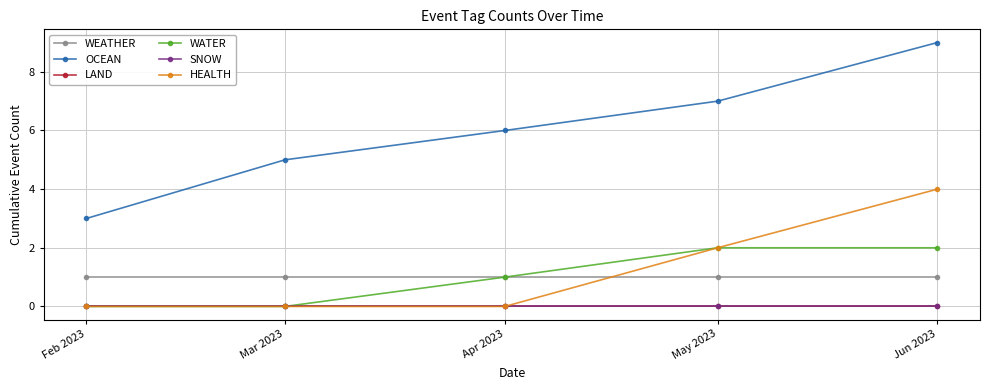

Does the chart have visible grid lines?

Yes